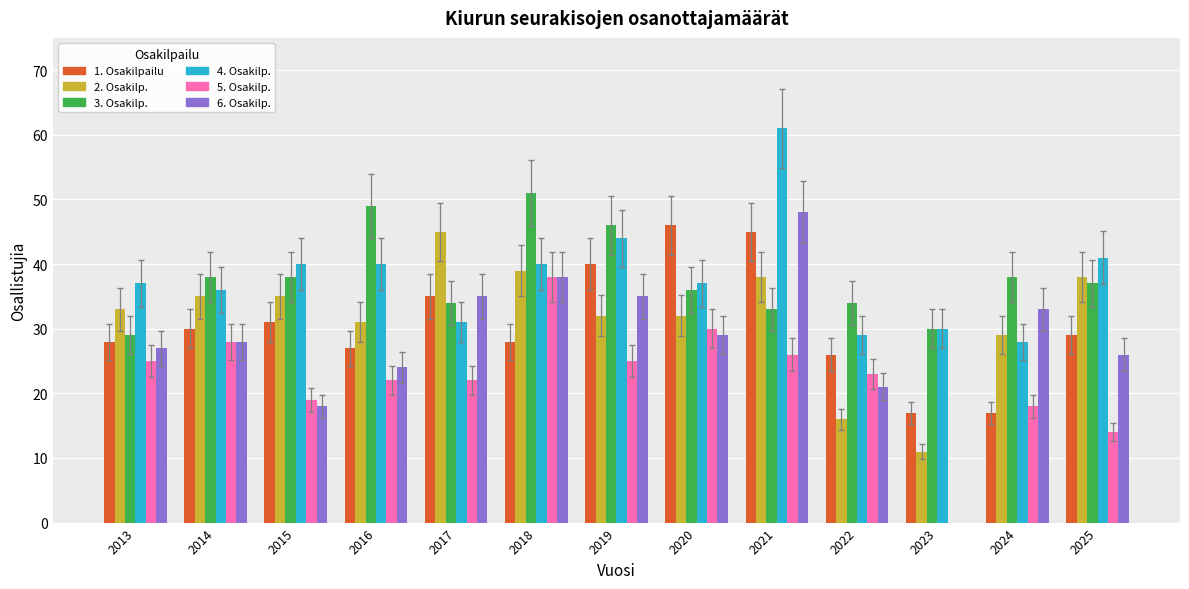

Rank the categories by 3. Osakilp. value from lowest to highest.

2013, 2023, 2021, 2017, 2022, 2020, 2025, 2014, 2015, 2024, 2019, 2016, 2018